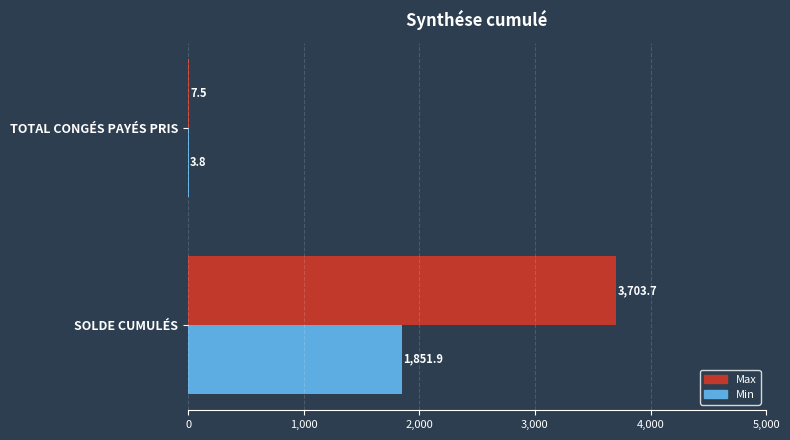

Which series changed the most between SOLDE CUMULÉS and TOTAL CONGÉS PAYÉS PRIS?

Max